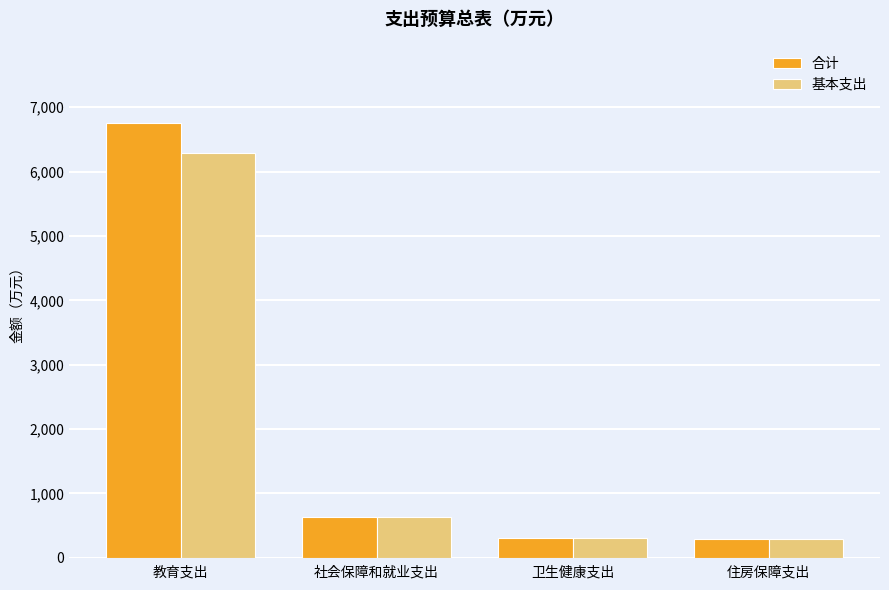

The value of 基本支出 at 教育支出 is 9551.0. True or false?

False